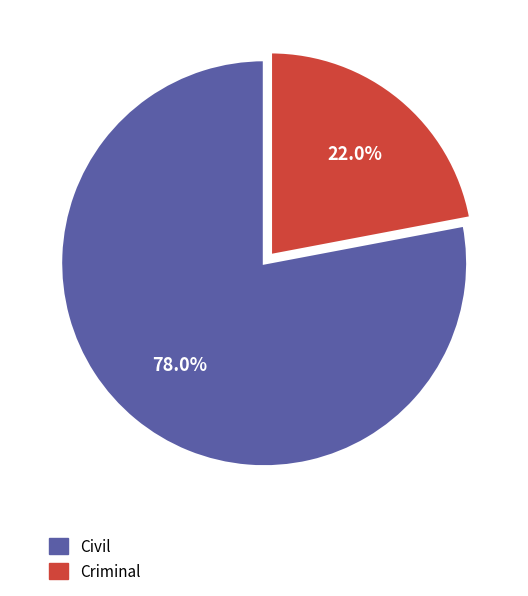

To the nearest percent, what portion does Criminal represent?

22%